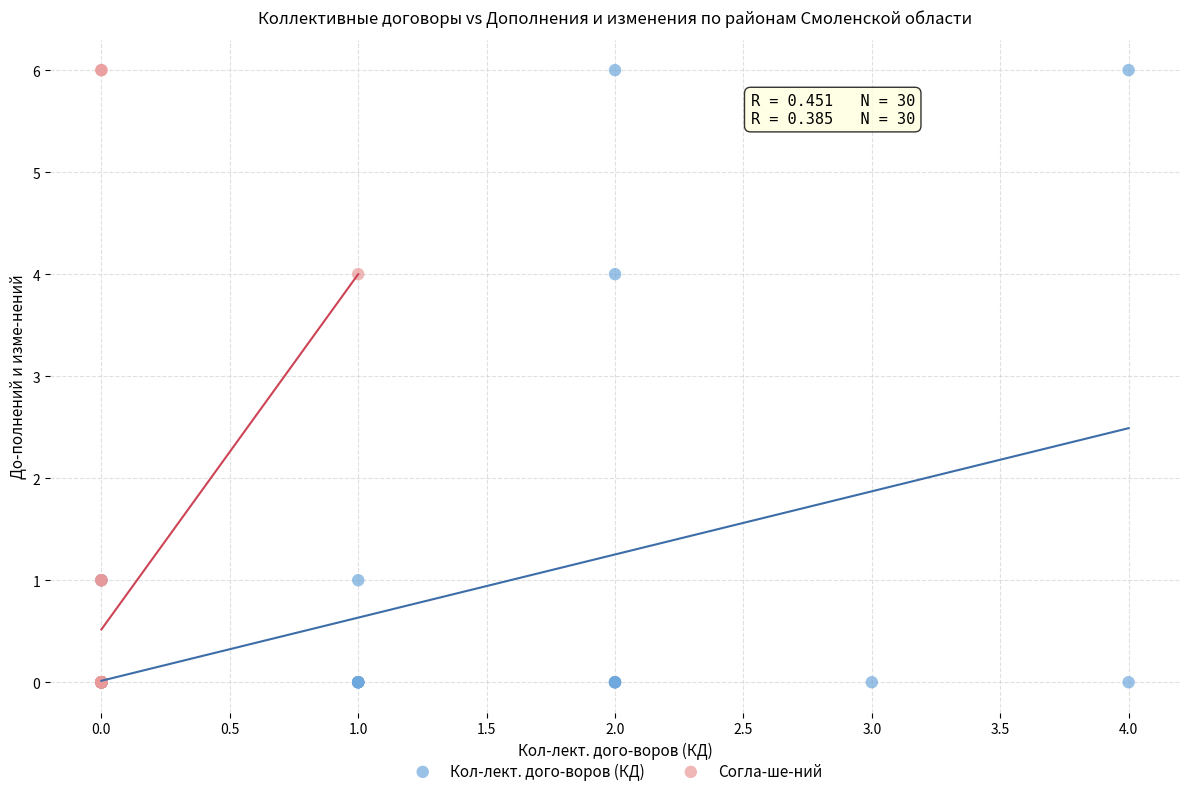

What are all the series names shown in the legend?

Кол-лект. дого-воров (КД), Согла-ше-ний